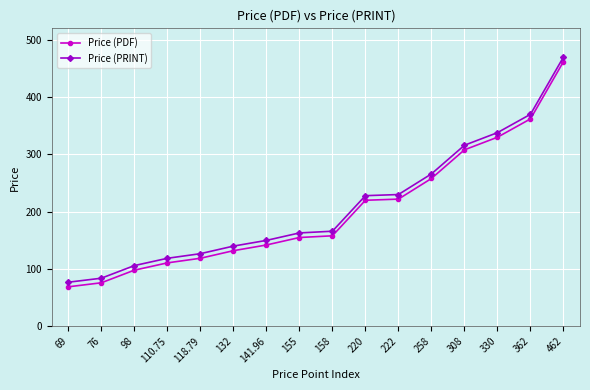

How many series are shown in this chart?

2